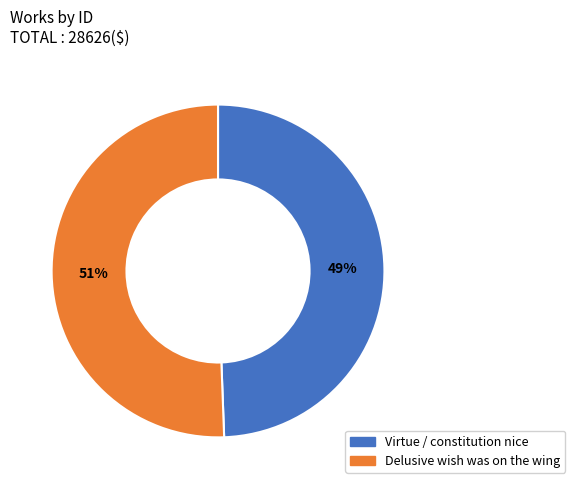

To the nearest percent, what is the combined percentage of Delusive wish was on the wing and Virtue / constitution nice?

100%